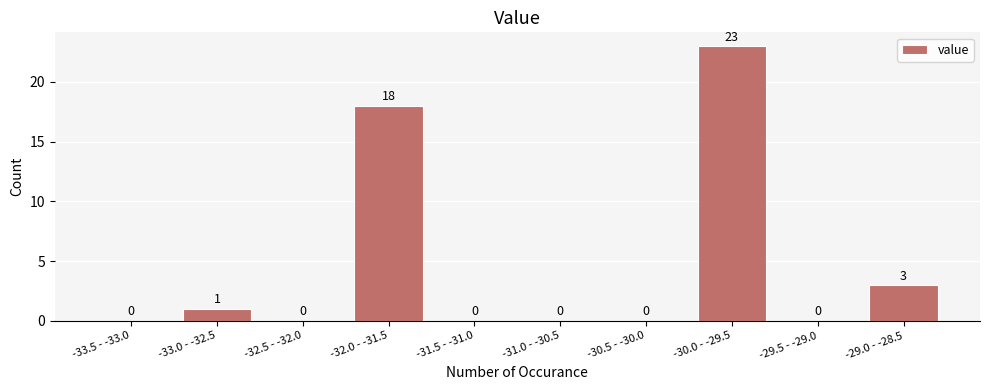

Reading left to right, list all the values displayed in this chart.

-33.5 - -33.0=0	-33.0 - -32.5=1	-32.5 - -32.0=0	-32.0 - -31.5=18	-31.5 - -31.0=0	-31.0 - -30.5=0	-30.5 - -30.0=0	-30.0 - -29.5=23	-29.5 - -29.0=0	-29.0 - -28.5=3